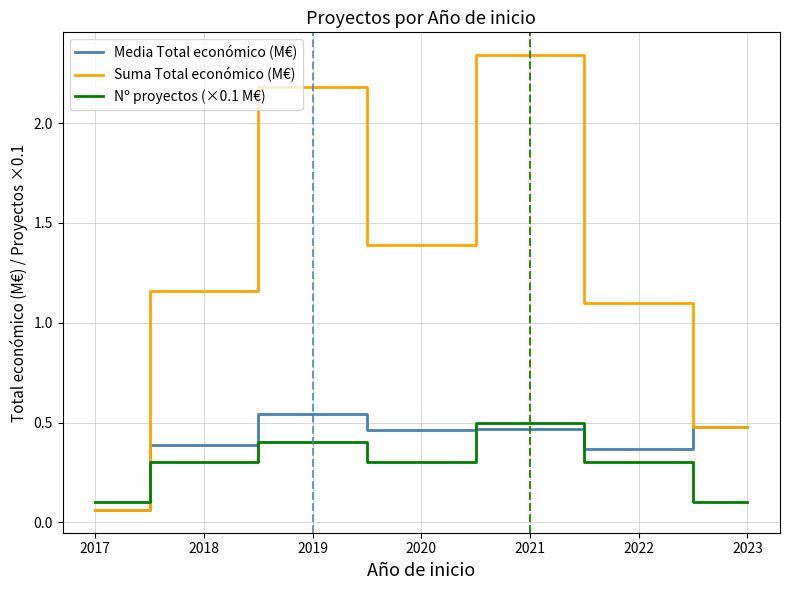

At which label does Suma Total económico (M€) reach its minimum?

2017